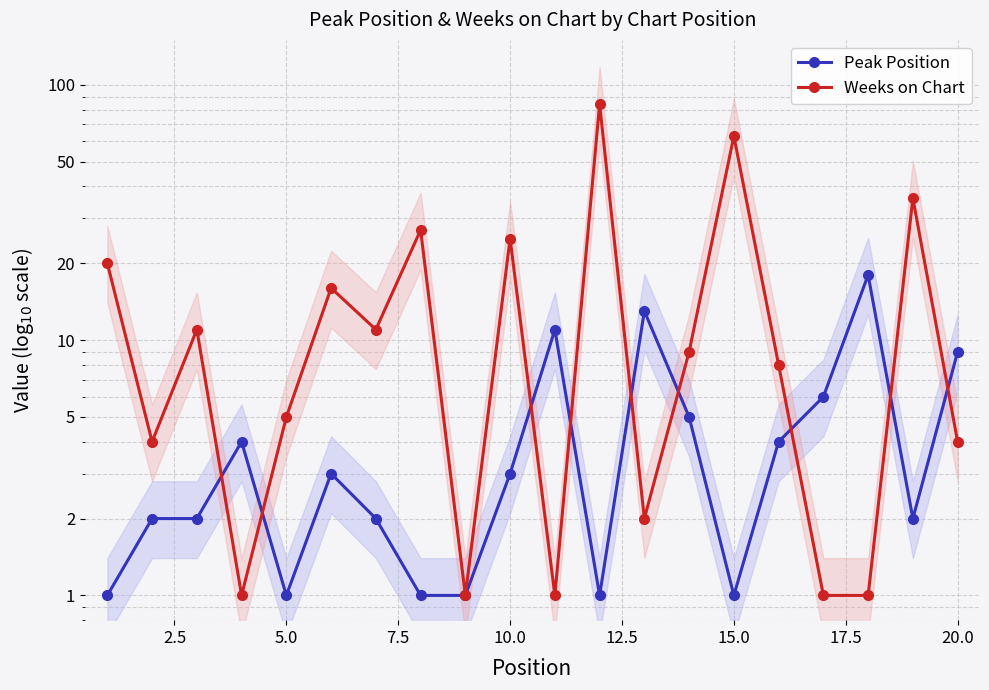

What is the average value of the Peak Position series?

4